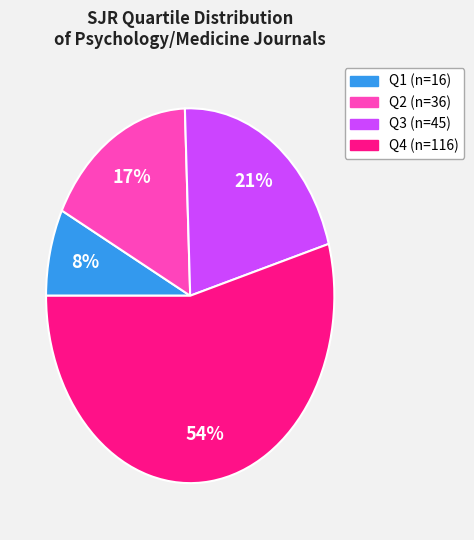

To the nearest percent, what portion does Q2 represent?

17%